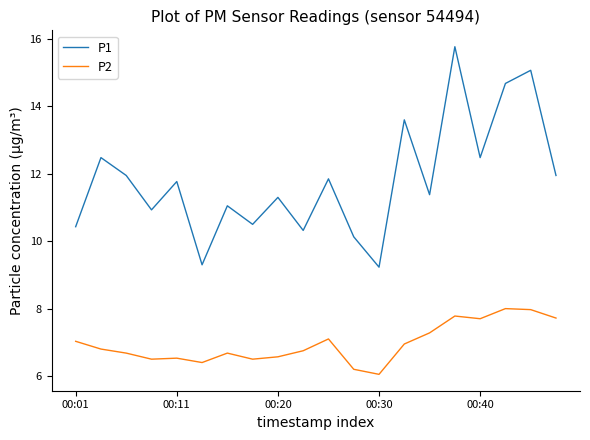

Which series has the widest spread of values?

P1